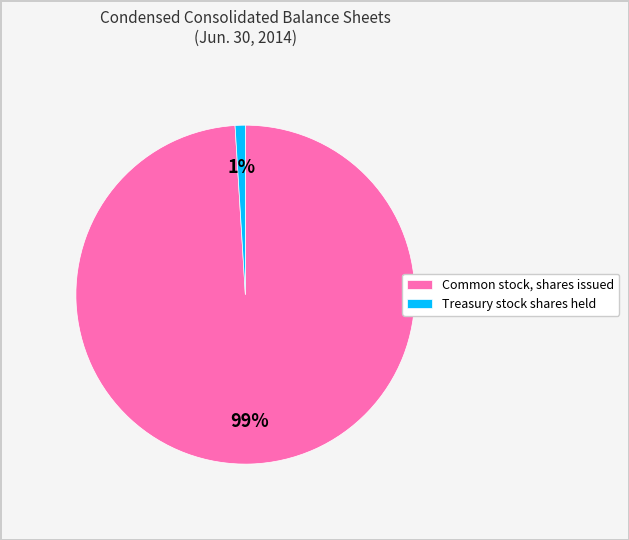

Between Treasury stock shares held and Common stock, shares issued, which is larger?

Common stock, shares issued